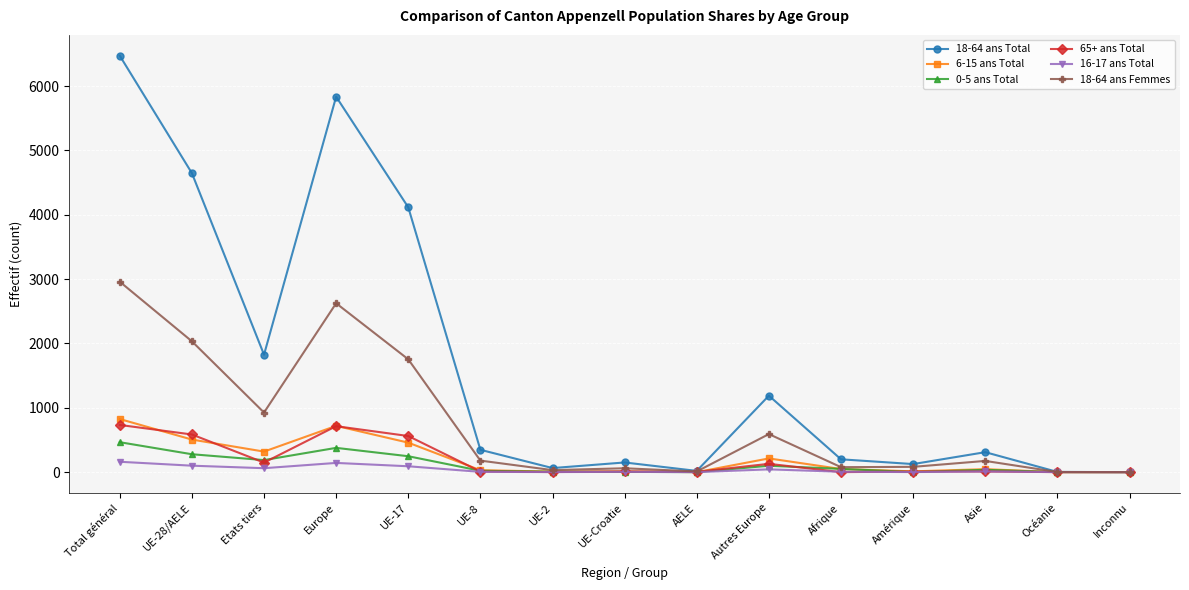

At which category does 6-15 ans Total reach its first local peak?

Europe